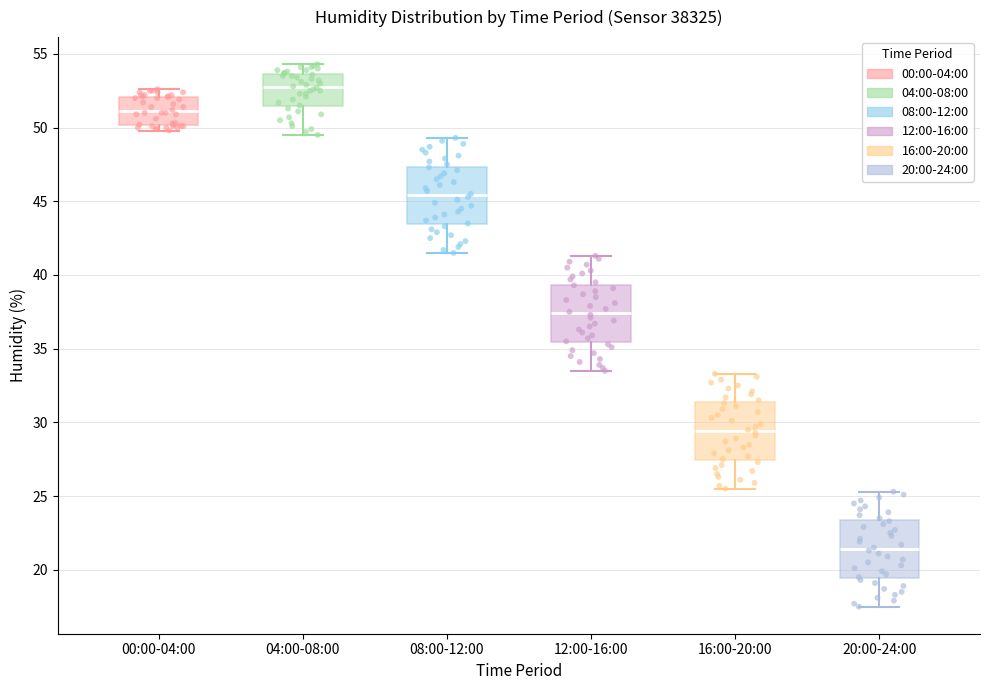

Reading left to right, read every box against the y-axis: the position of its median line, the range the box covers, and the ends of its whiskers. The values are not printed on the chart, so give them approximately, as read against the axis.

00:00-04:00: median 51.0, box 50.0 to 52.0, whiskers 50.0 (just below the box's lower edge) to 52.5
04:00-08:00: median 53.0, box 51.5 to 53.5, whiskers 49.5 to 54.5
08:00-12:00: median 45.5, box 43.5 to 47.5, whiskers 41.5 to 49.5
12:00-16:00: median 37.5, box 35.5 to 39.5, whiskers 33.5 to 41.5
16:00-20:00: median 29.5, box 27.5 to 31.5, whiskers 25.5 to 33.5
20:00-24:00: median 21.5, box 19.5 to 23.5, whiskers 17.5 to 25.5